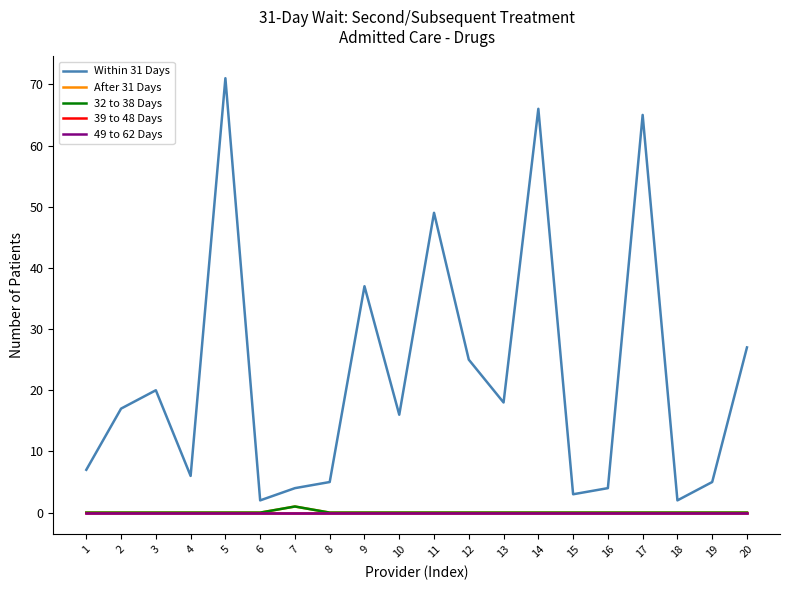

Is this an area chart (filled region under the line)?

No